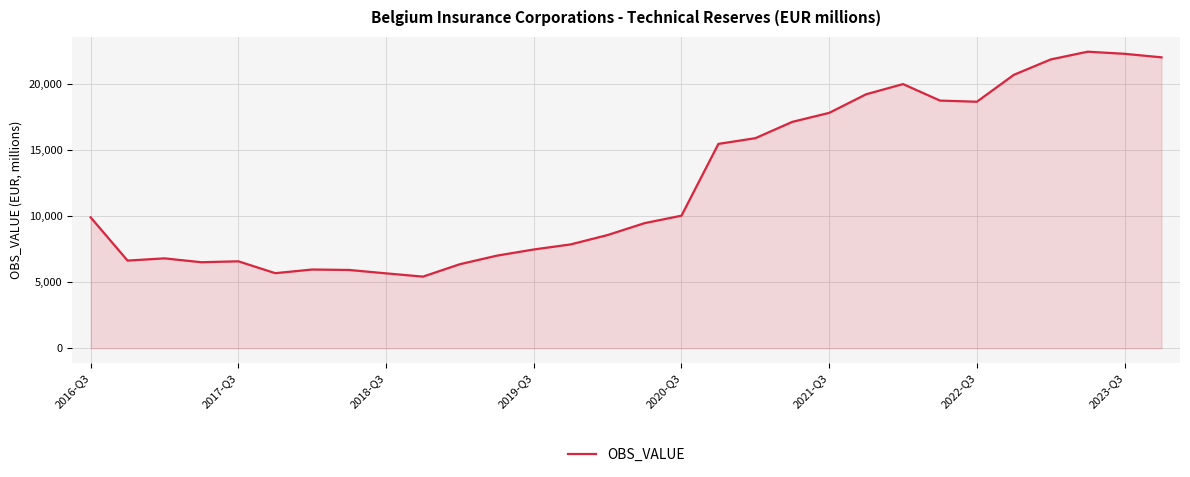

What is the greatest value displayed?

22407